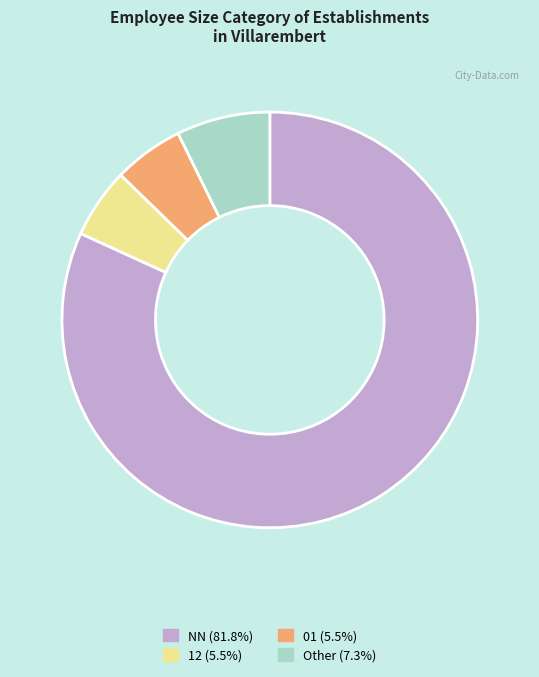

What is the ratio of the value at NN (81.8%) to the value at 01 (5.5%)?

15.0